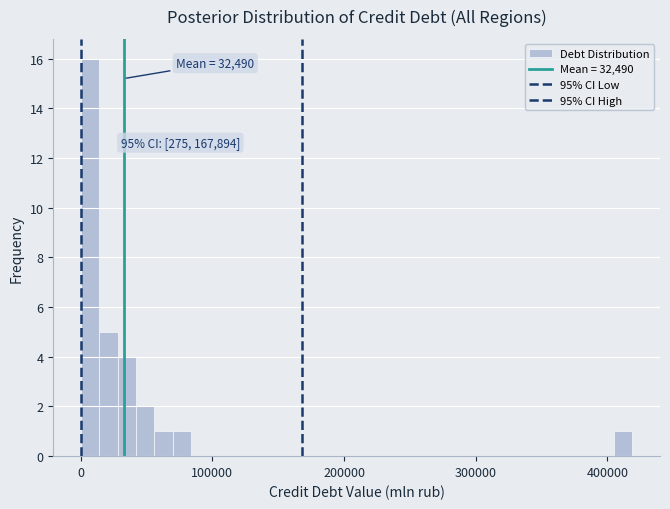

Around what value on the x-axis is the tallest bar? Give the approximate position of its centre, as read against the axis.

10000